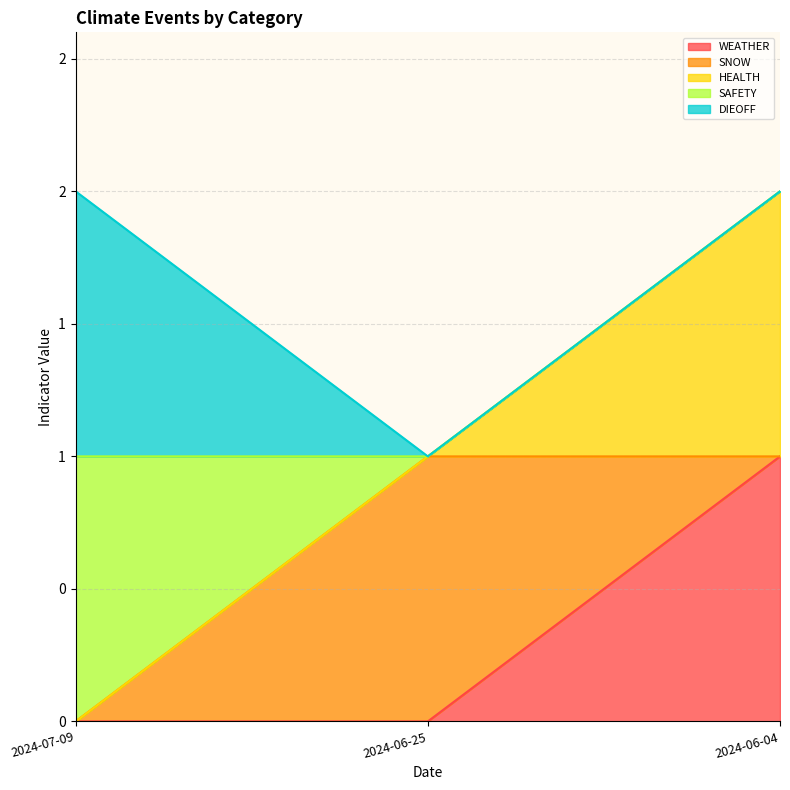

What is the difference between the SAFETY values at 2024-07-09 and 2024-06-25?

1